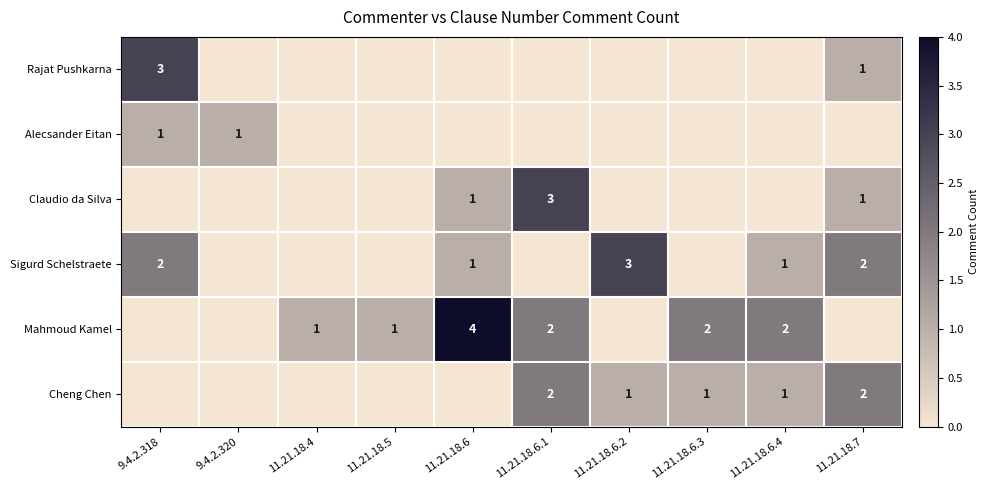

True or false: Mahmoud Kamel has a value of 1 at 11.21.18.4.

True